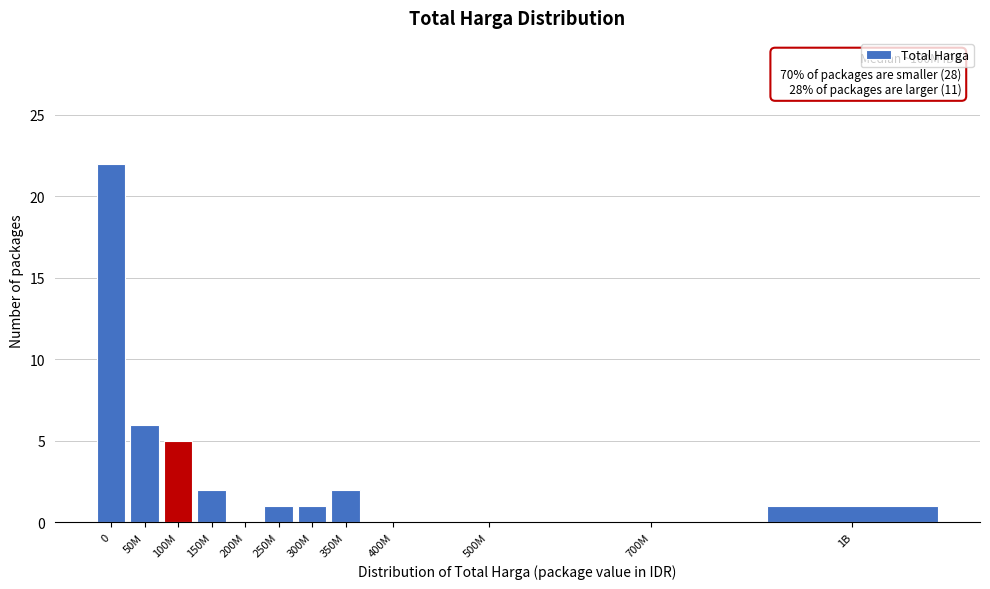

Reading left to right, list all the values displayed in this chart.

0=22	50M=6	100M=5	150M=2	200M=0	250M=1	300M=1	350M=2	400M=0	500M=0	700M=0	1B=1